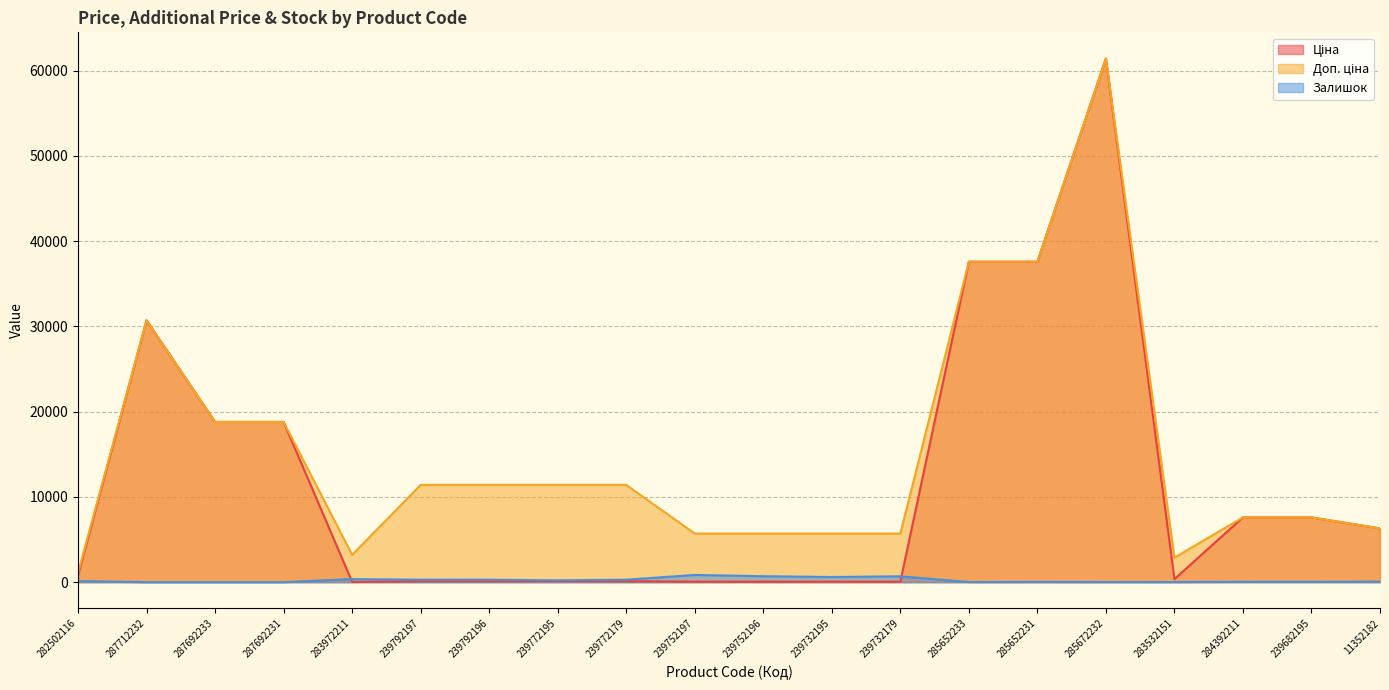

What is the value of the Ціна point at the 4th from the left?

18796.8